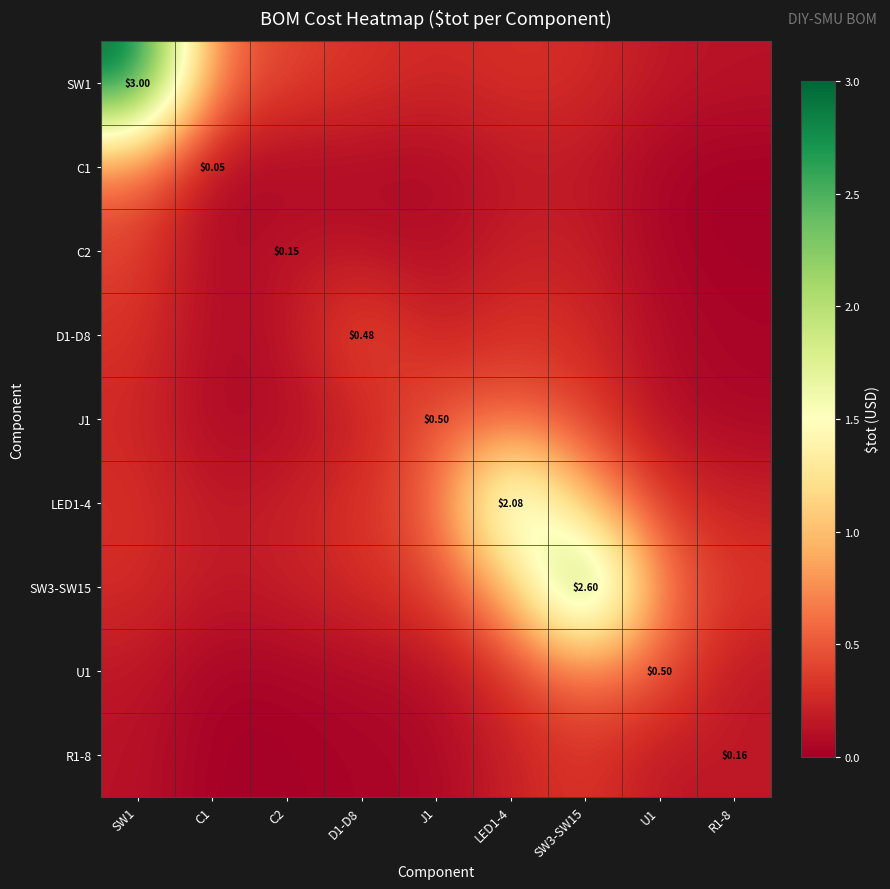

At which label does J1 reach its peak?

LED1-4